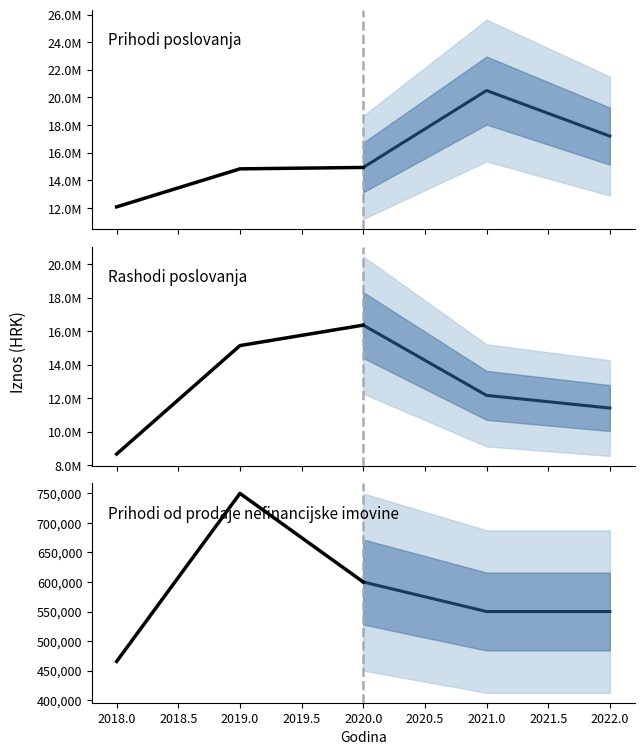

The Prihodi od prodaje nefinancijske imovine (projection) series shows 173785.3 at 2020.0. True or false?

False